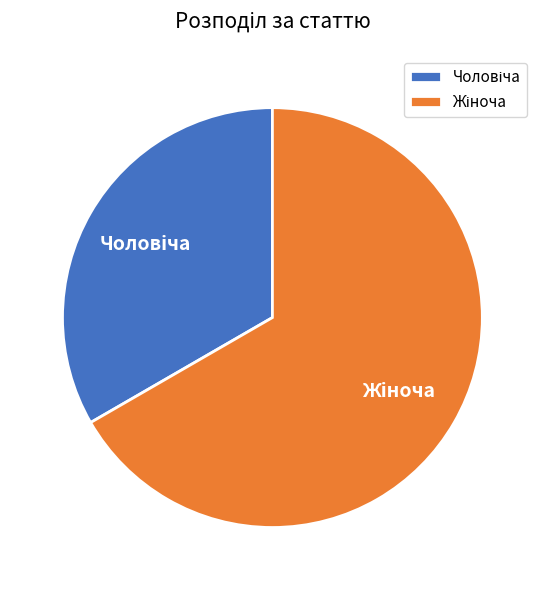

How many slices are in this pie chart?

2